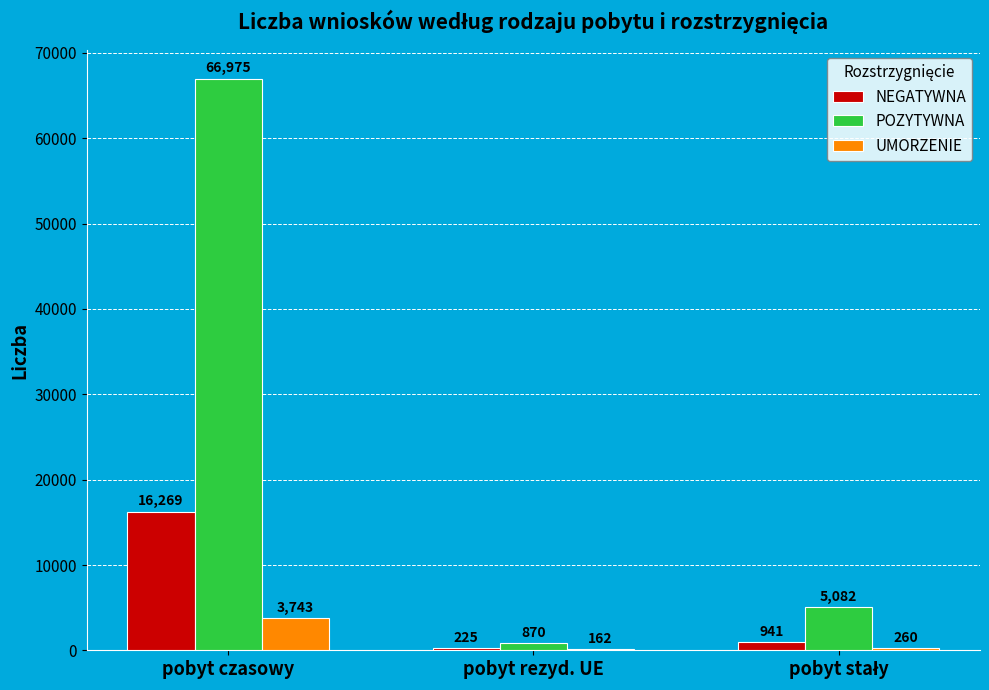

What is the greatest value displayed?

66975